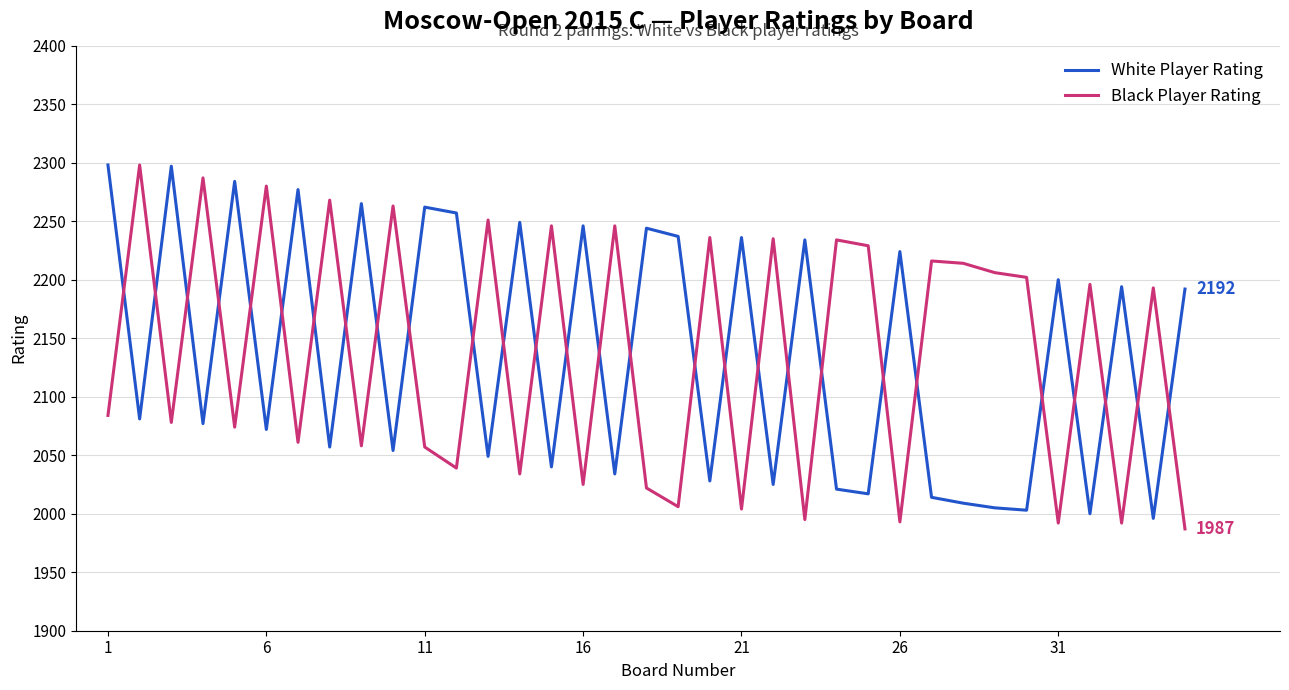

After their last crossing, which series has the higher values: White Player Rating or Black Player Rating?

White Player Rating